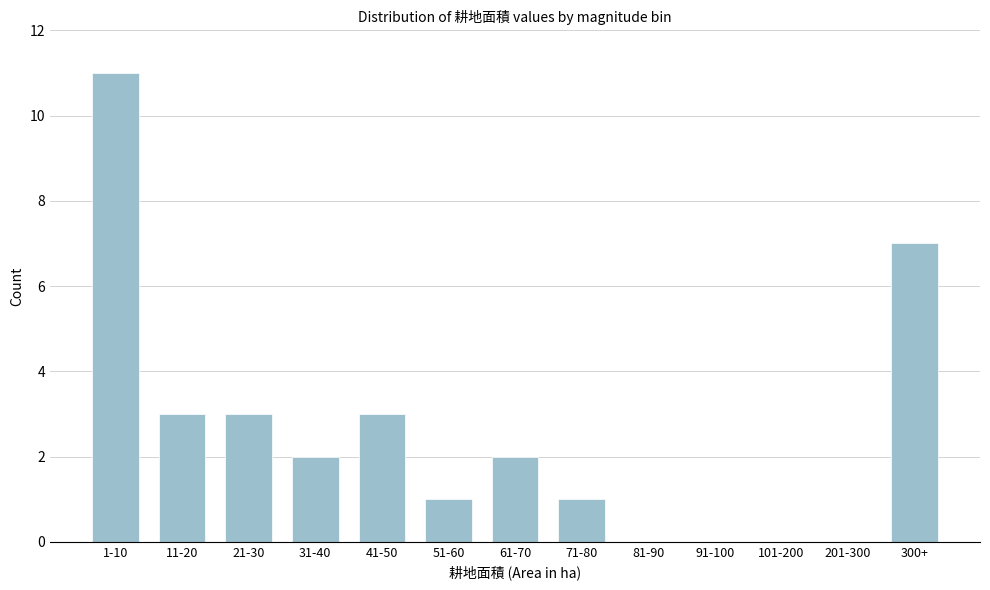

Reading right to left, list all the values displayed in this chart.

300+=7	201-300=0	101-200=0	91-100=0	81-90=0	71-80=1	61-70=2	51-60=1	41-50=3	31-40=2	21-30=3	11-20=3	1-10=11